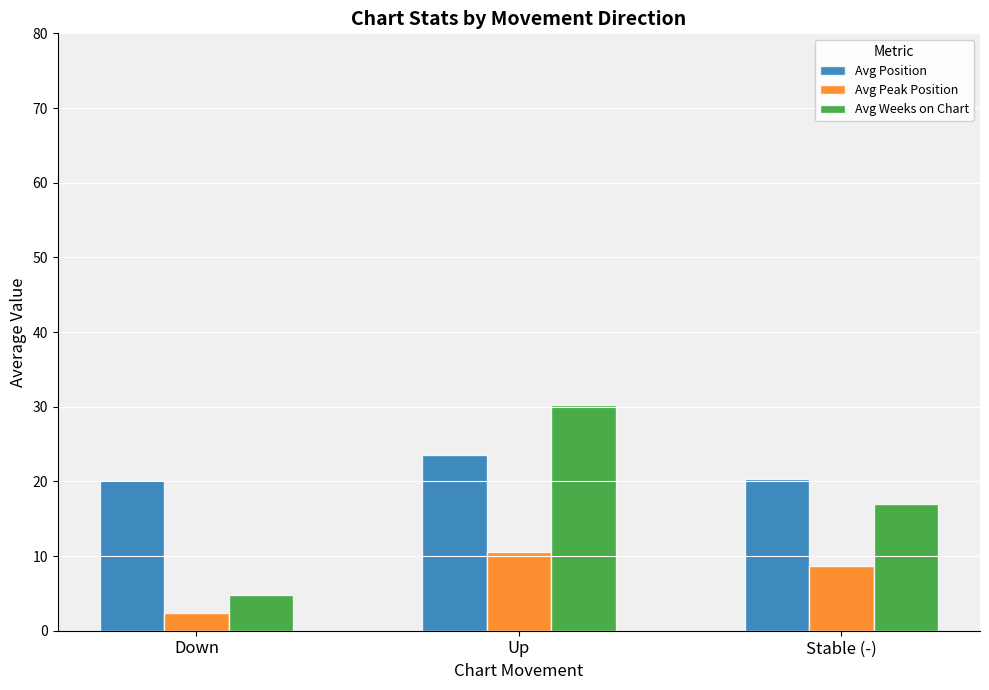

The Avg Peak Position series shows 10.5 at Up. True or false?

True